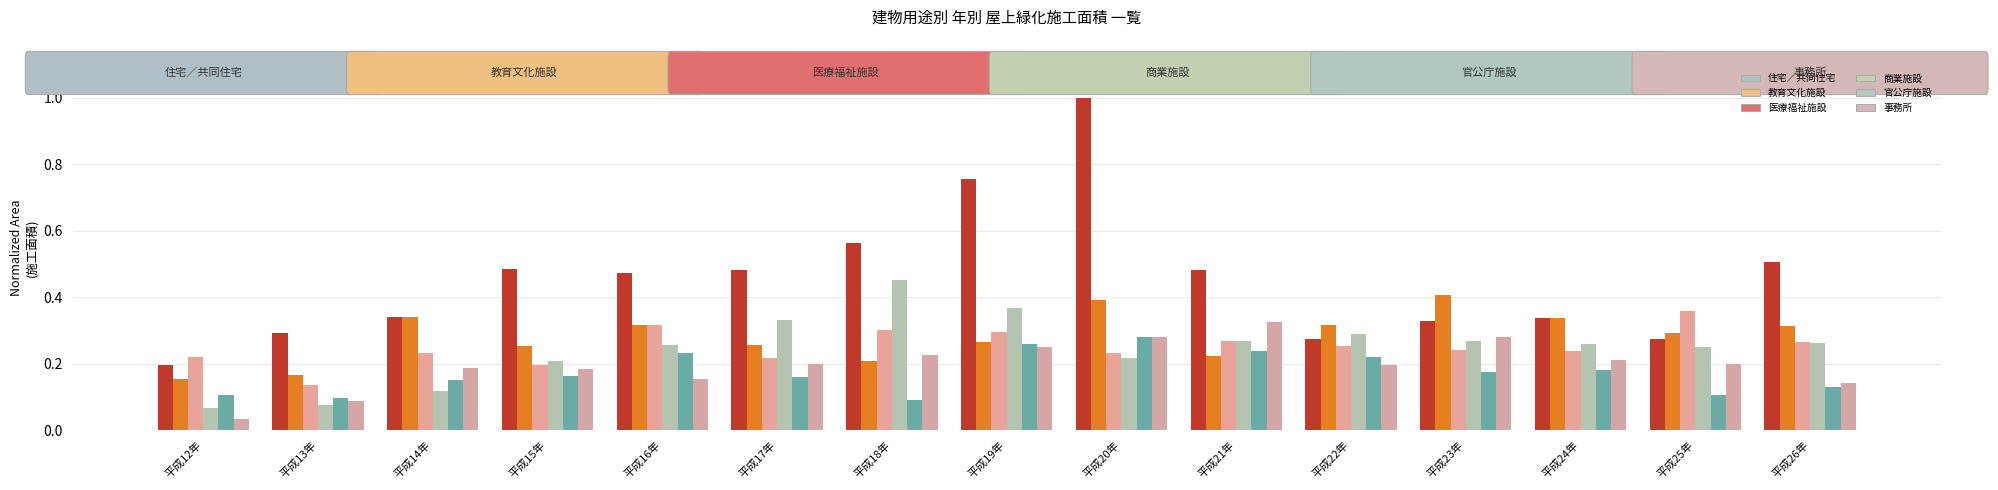

How many distinct data groups are displayed?

6